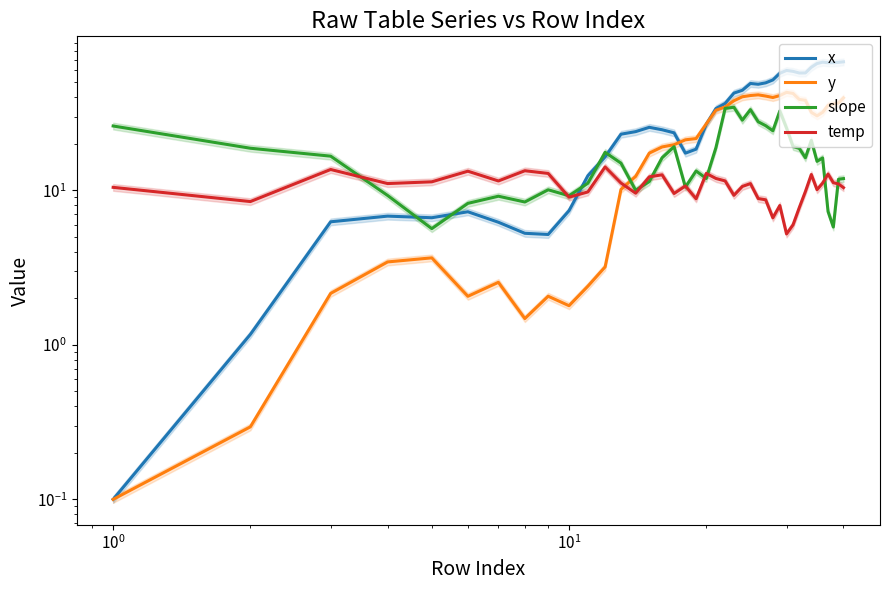

How many lines are shown in the chart?

4